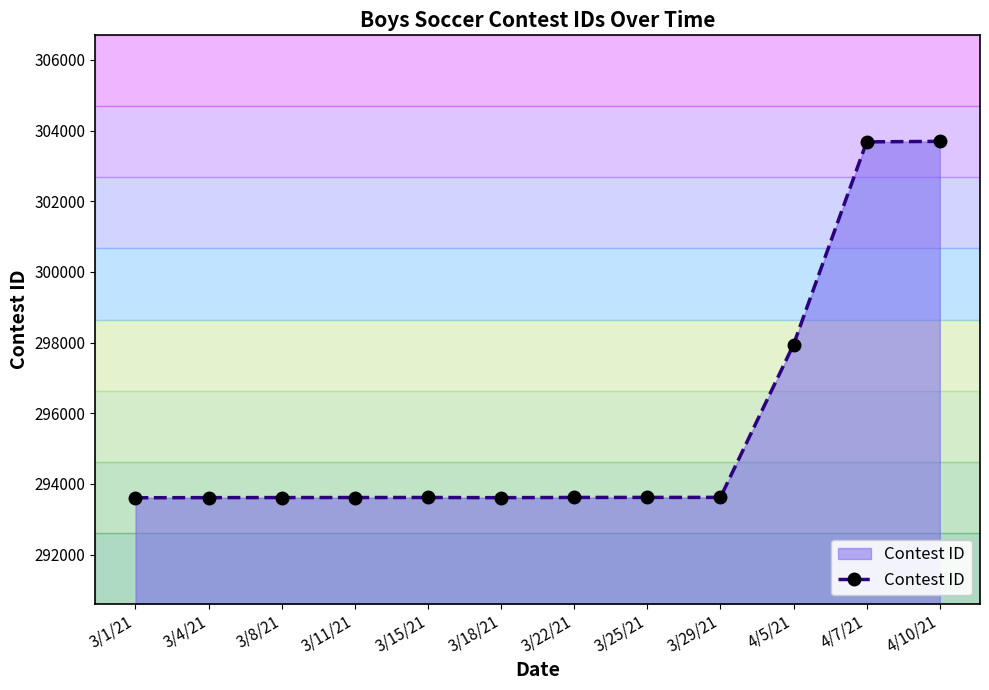

What is the difference between the maximum and minimum values?

10085